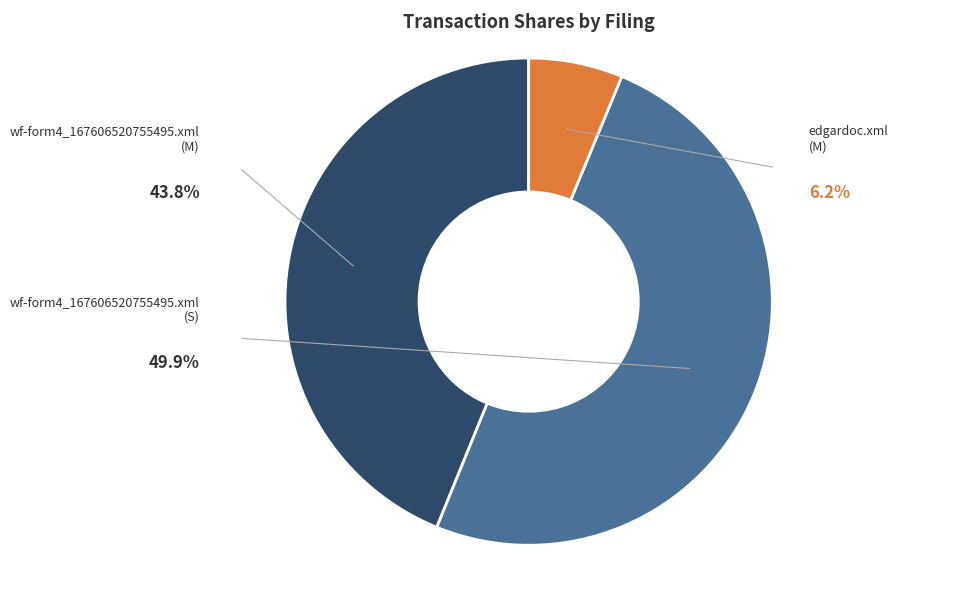

Between wf-form4_167606520755495.xml (S) and edgardoc.xml (M), which is larger?

wf-form4_167606520755495.xml (S)